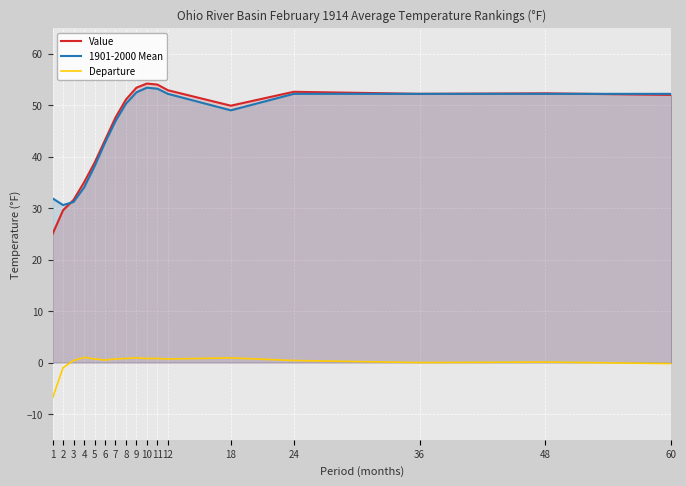

The value of Departure at 7 is 1.0. True or false?

False